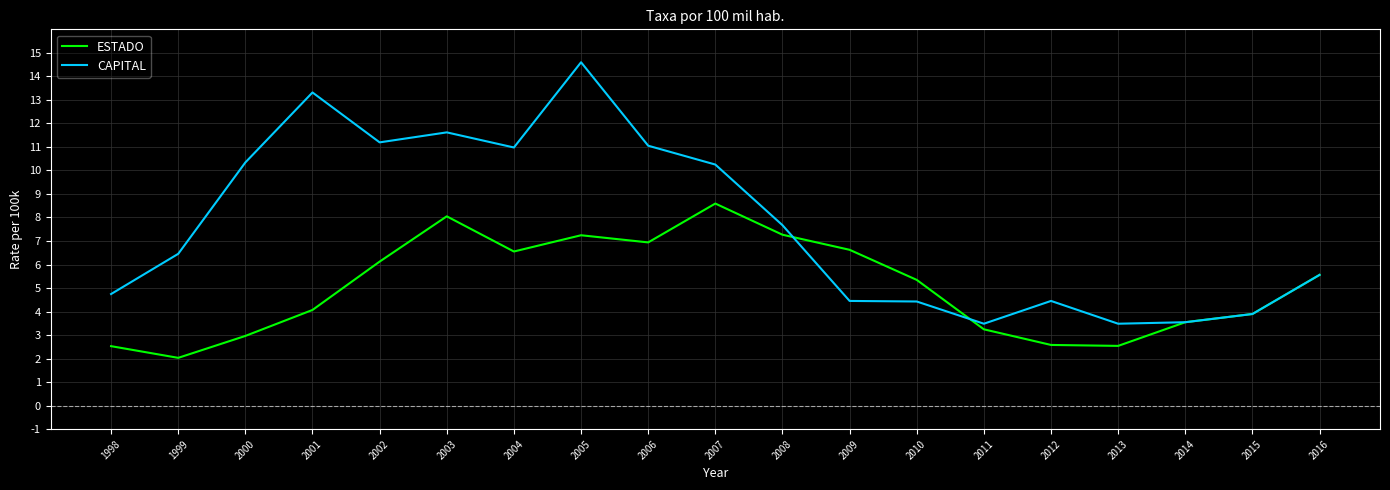

At how many categories does at least one series exceed 5?

13